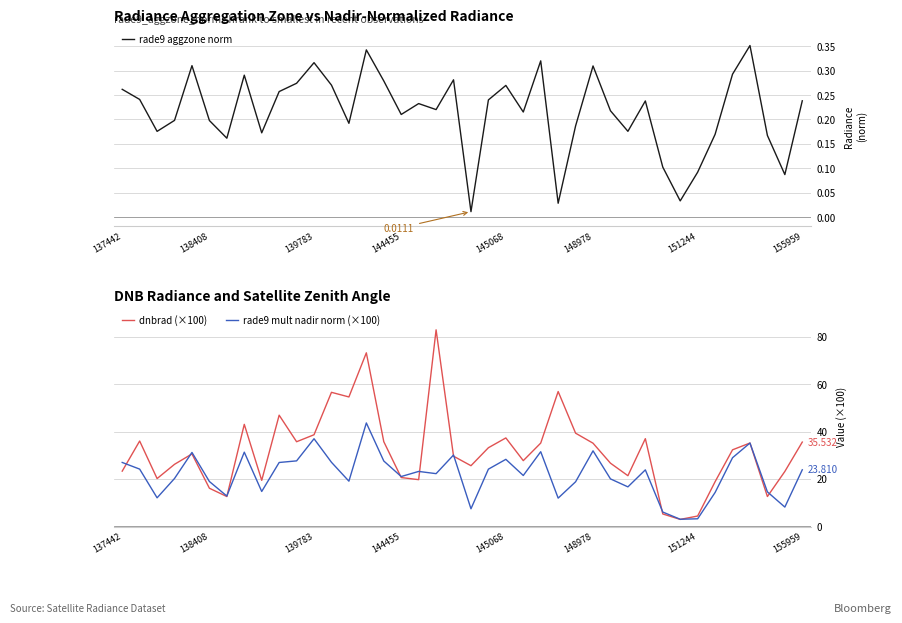

Is it true that rade9 aggzone norm equals 0.3 at 145068?

True